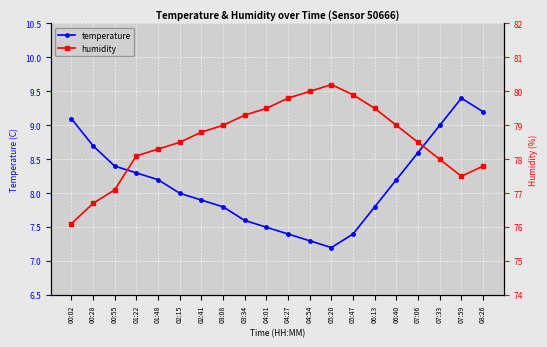

True or false: temperature and humidity intersect in this chart.

False